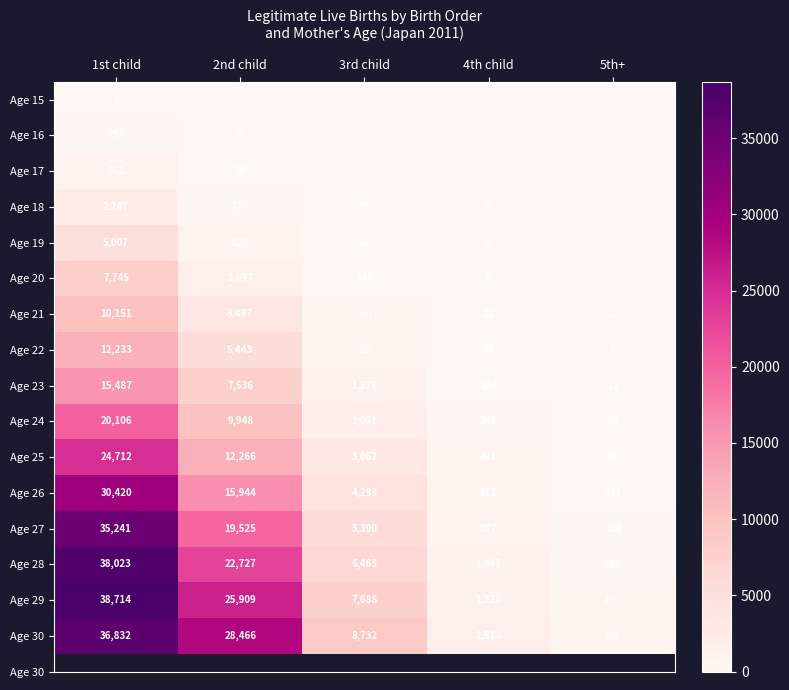

Rank the categories by Age 24 value from highest to lowest.

1st child, 2nd child, 3rd child, 4th child, 5th+